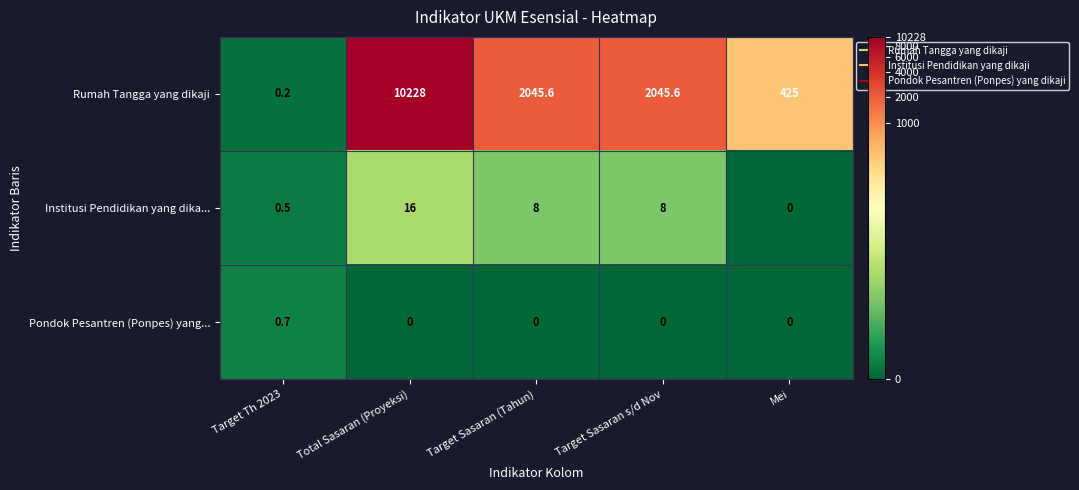

What is the spread (max minus min) of values at Target Sasaran (Tahun)?

2045.6